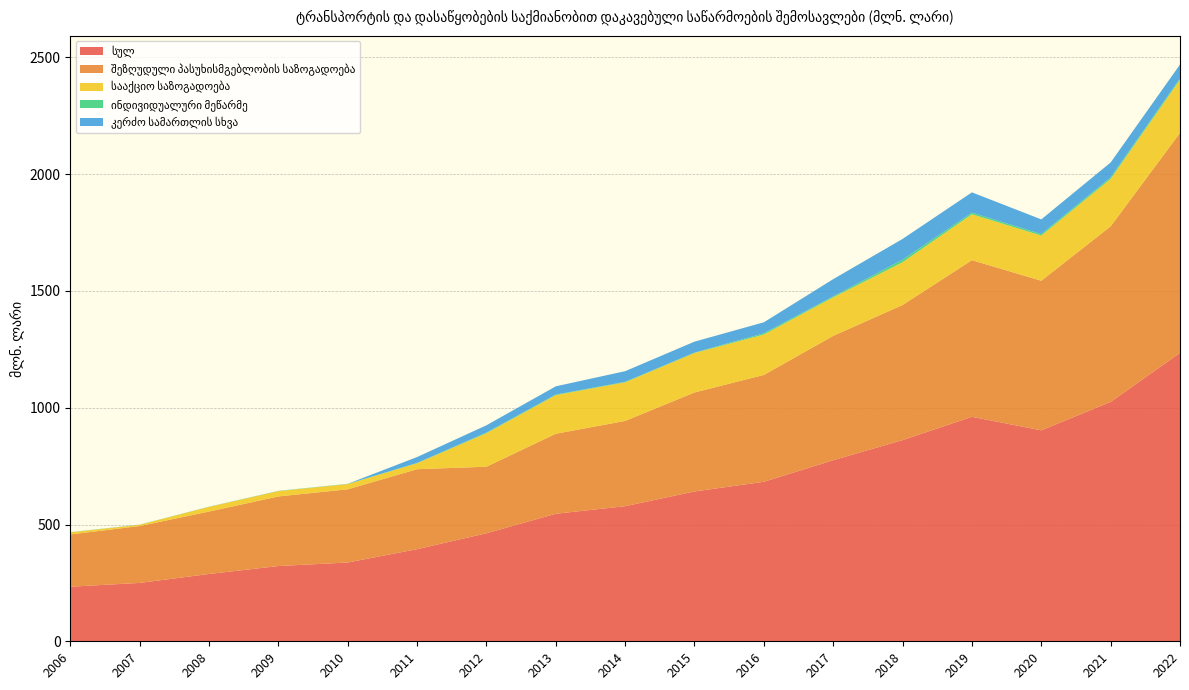

Reading left to right, extract all data points from this chart.

სულ: 233.7	249.9	288.2	322.1	337.3	394.4	462.5	546.0	578.4	641.5	682.9	775.3	861.4	961.1	903.2	1025.0	1234.7
შეზღუდული პასუხისმგებლობის საზოგადოება: 223.7	243.6	267.3	298.0	313.5	342.3	285.0	342.6	365.1	423.9	457.5	532.4	578.5	670.8	640.5	751.7	941.9
სააქციო საზოგადოება: 8.9	5.4	19.9	22.8	22.3	25.5	143.4	165.4	165.4	169.1	173.0	165.1	183.2	196.7	193.5	203.1	228.0
ინდივიდუალური მეწარმე: 0.8	0.5	0.5	0.7	0.9	1.3	3.0	2.4	2.0	1.5	5.4	4.1	11.1	6.7	6.4	6.6	5.6
კერძო სამართლის სხვა: 0.0	0.2	0.3	0.4	0.2	25.3	30.9	35.2	45.6	47.0	47.0	73.7	88.6	86.9	62.8	63.7	59.2